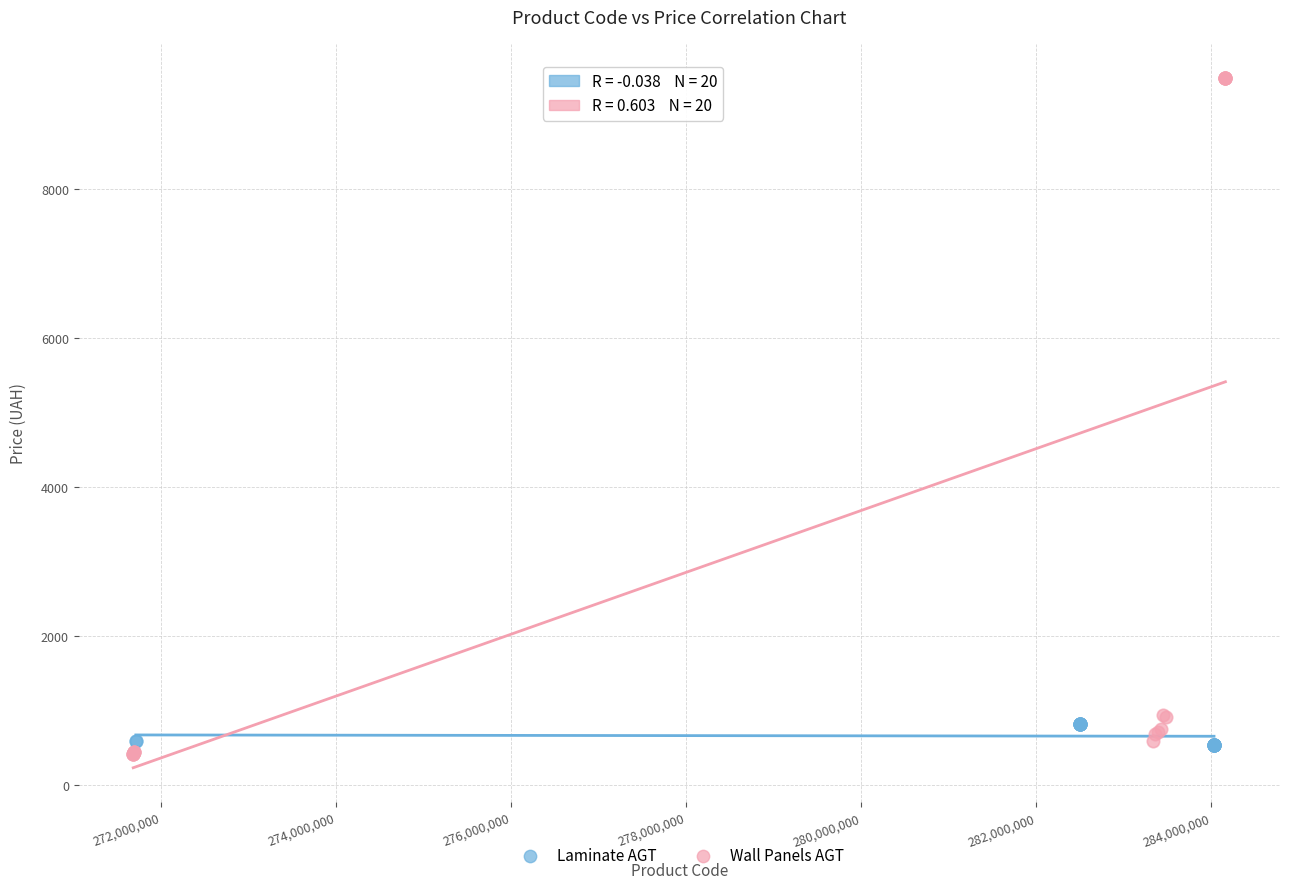

Which series reaches the maximum Y coordinate?

Wall Panels AGT